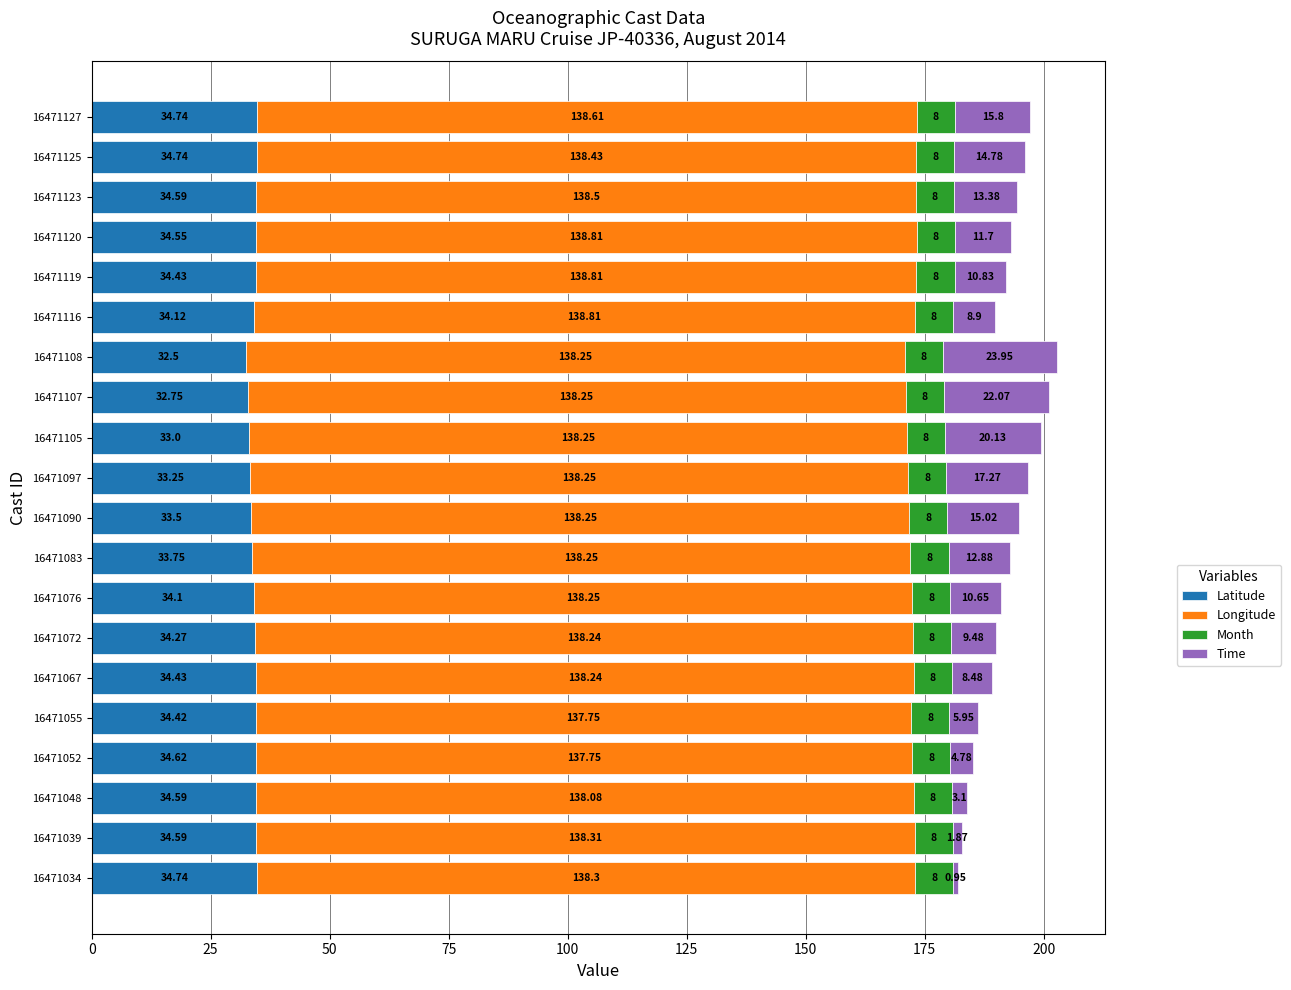

What are all the series names shown in the legend?

Latitude, Longitude, Month, Time